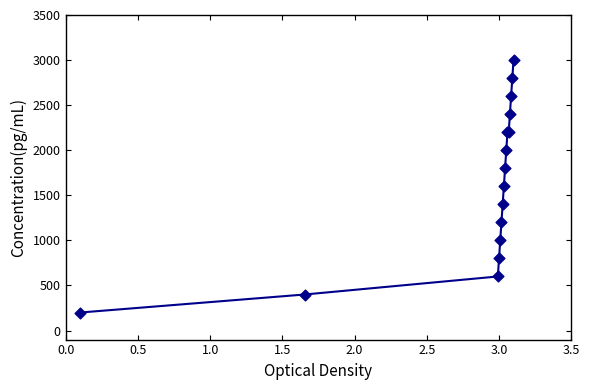

What is the difference between the maximum and minimum values?

2800